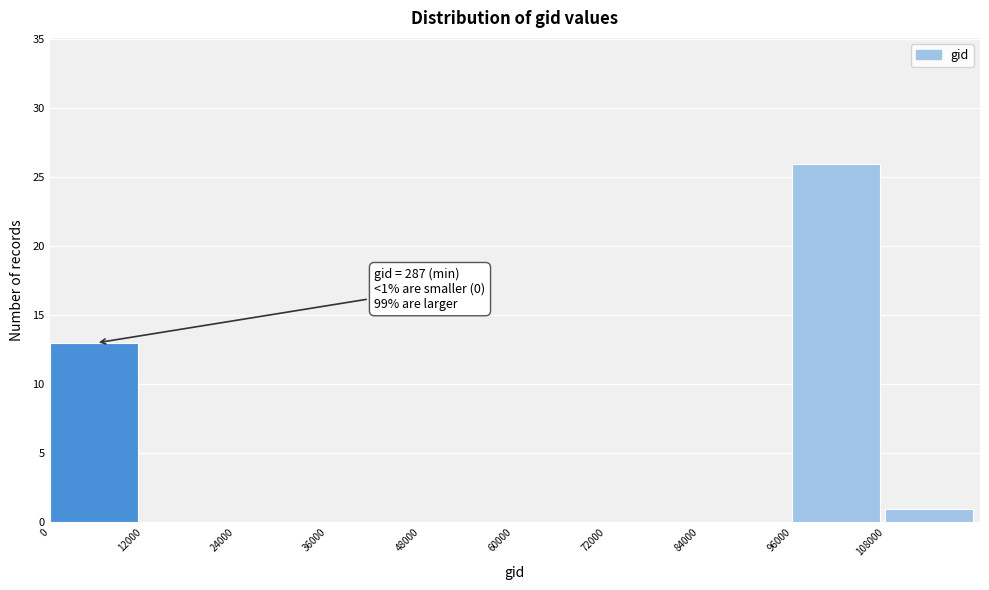

Which range on the x-axis has the tallest bar?

96000 to 108000